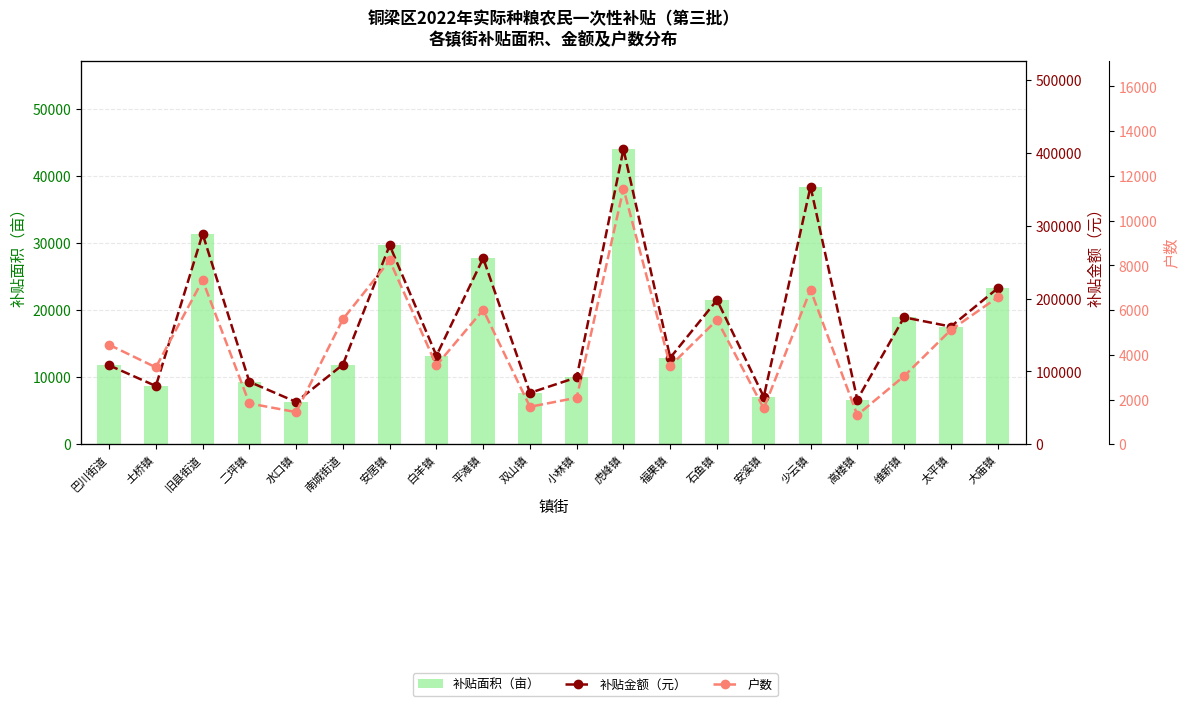

How many groups of bars are there?

20